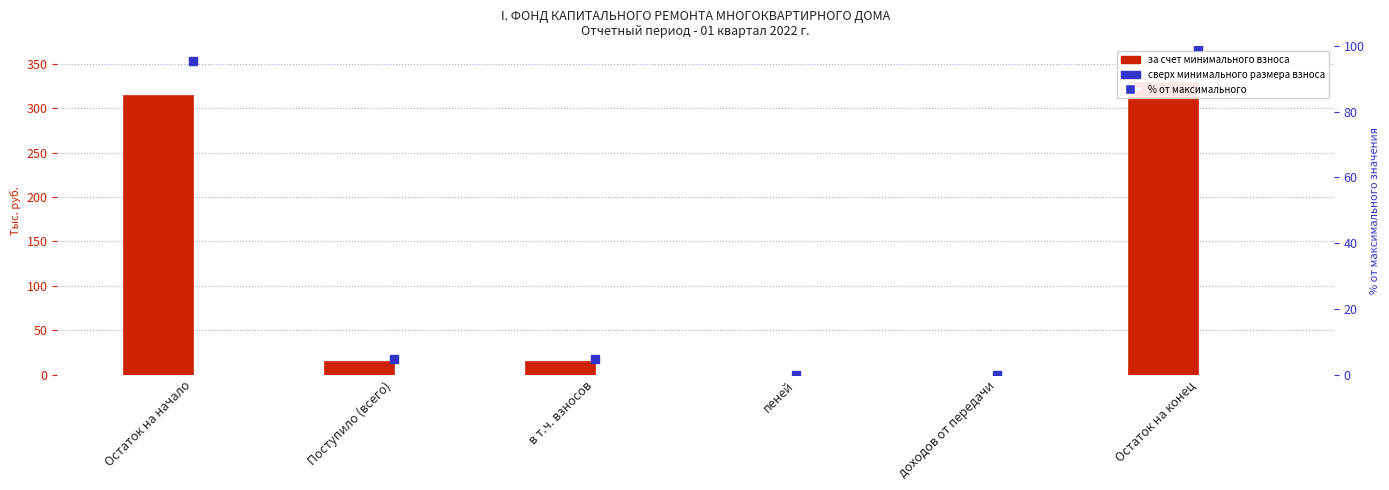

Which series reaches the minimum Y coordinate?

за счет минимального взноса